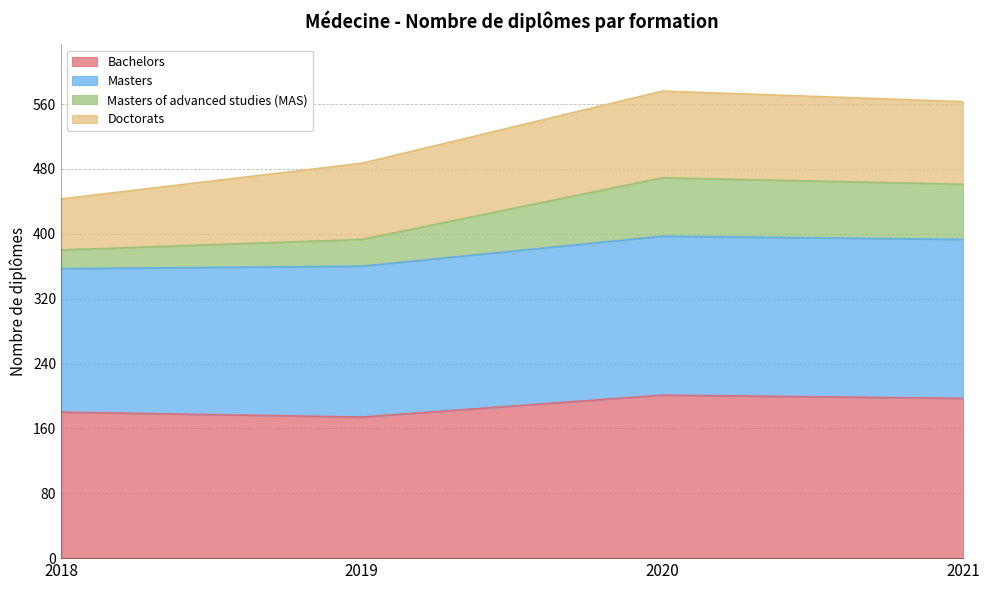

How many lines are shown in the chart?

4